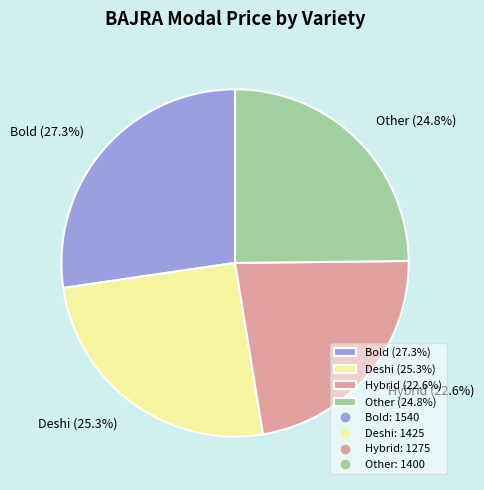

What percentage is the Hybrid slice, to the nearest percent?

23%